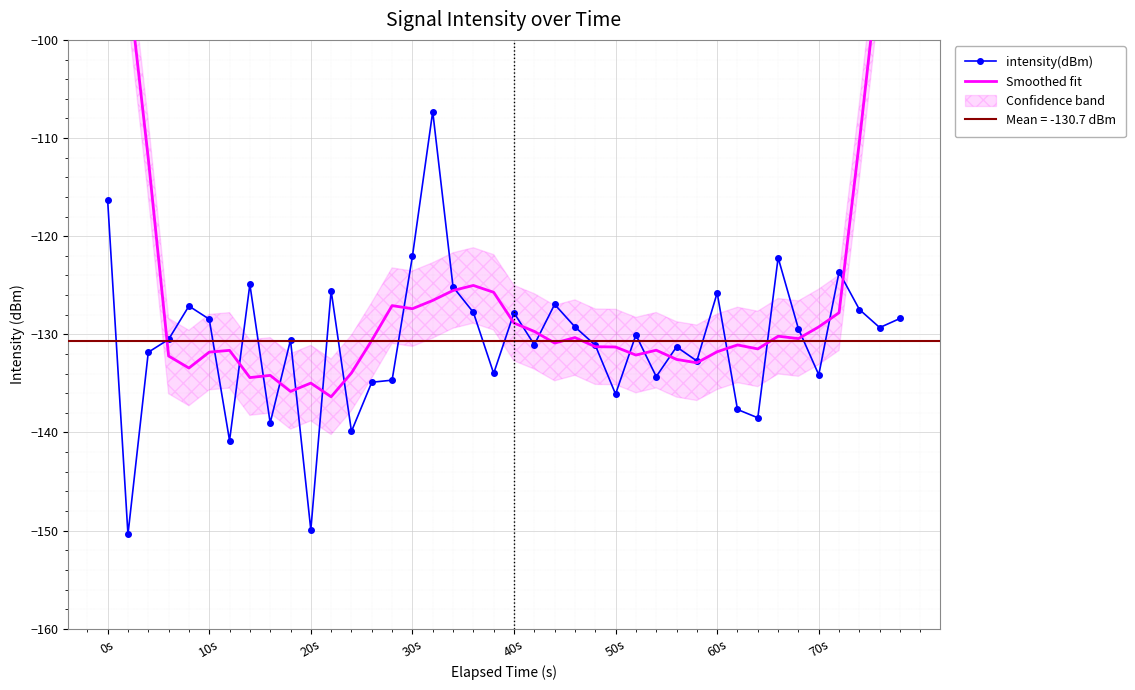

The intensity(dBm) series shows -122.1 at 30s. True or false?

True